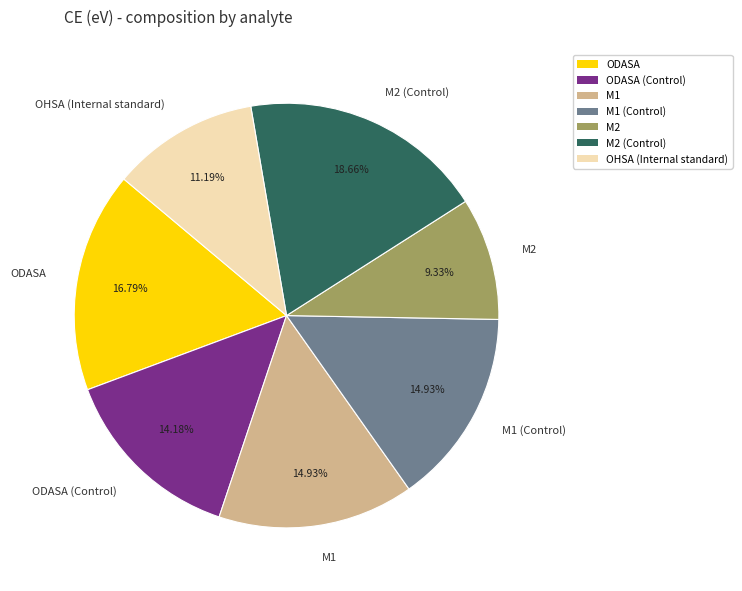

Does M2 (Control) account for over 50% of the chart?

No